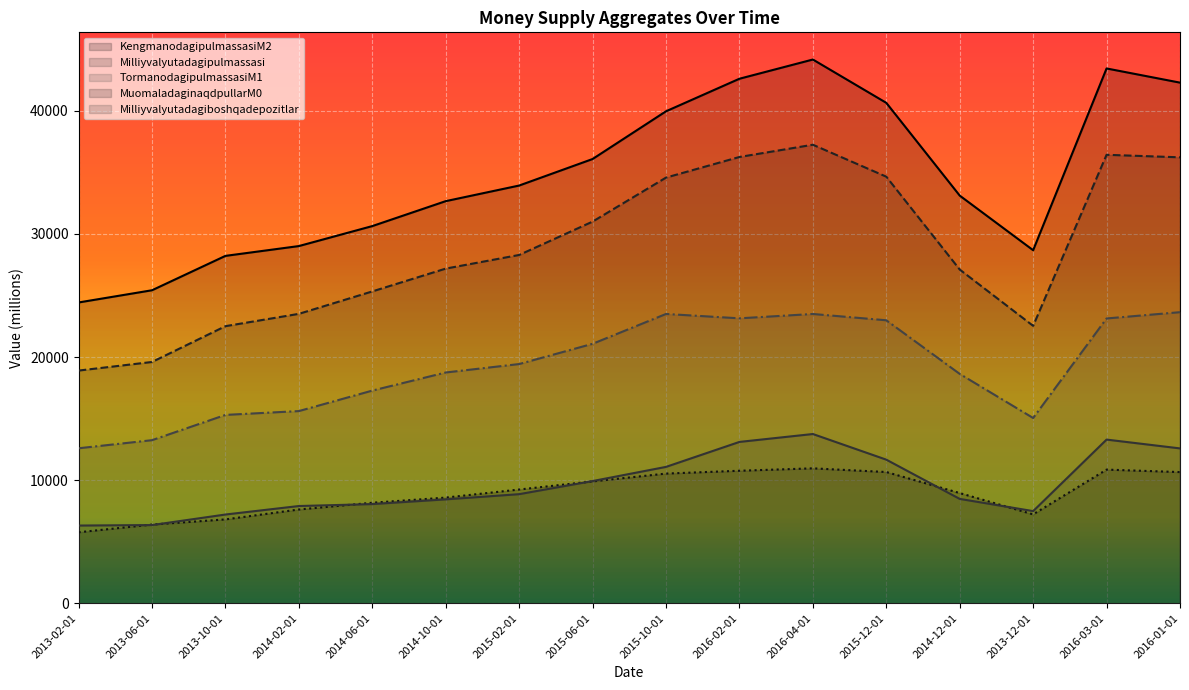

Reading left to right, what are all the values shown in this chart?

KengmanodagipulmassasiM2: 24432.7	25424.9	28217.4	29014.1	30637.1	32662.8	33930.7	36084.7	39962.3	42605.7	44166.7	40648.1	33113.1	28677.0	43440.7	42289.0
Milliyvalyutadagipulmassasi: 18900.8	19598.9	22507.3	23508.5	25330.4	27183.8	28291.9	31001.0	34575.8	36250.0	37245.0	34650.6	27106.6	22533.2	36427.9	36222.4
TormanodagipulmassasiM1: 12589.0	13247.0	15299.1	15610.4	17274.5	18744.9	19430.5	21074.9	23499.3	23144.8	23498.2	22986.1	18630.1	15048.0	23133.6	23644.1
MuomaladaginaqdpullarM0: 5766.4	6392.2	6812.1	7616.8	8164.4	8583.1	9239.1	9897.8	10533.7	10764.0	10959.6	10660.1	8951.5	7220.1	10856.5	10655.1
Milliyvalyutadagiboshqadepozitlar: 6311.8	6351.9	7208.1	7898.1	8055.9	8438.9	8861.4	9926.1	11076.5	13105.2	13746.8	11664.6	8476.5	7485.2	13294.3	12578.4